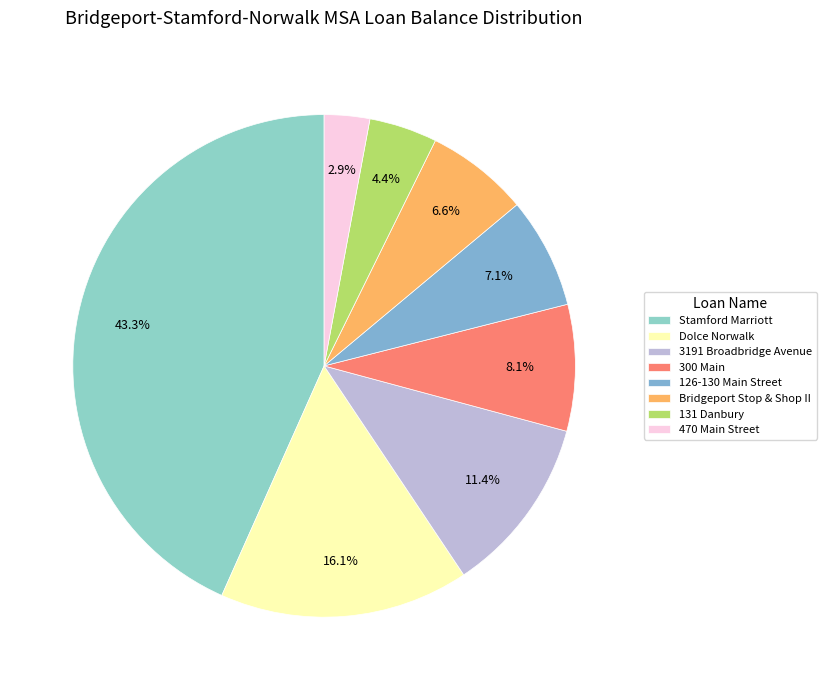

To the nearest percent, what is the difference between the largest and smallest slice percentages?

40%